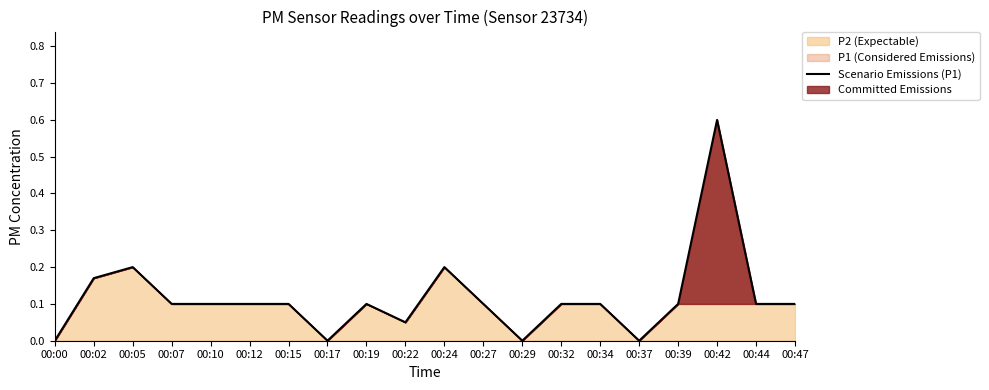

Reading left to right, extract all data points from this chart.

0.0	0.2	0.2	0.1	0.1	0.1	0.1	0.0	0.1	0.1	0.2	0.1	0.0	0.1	0.1	0.0	0.1	0.6	0.1	0.1